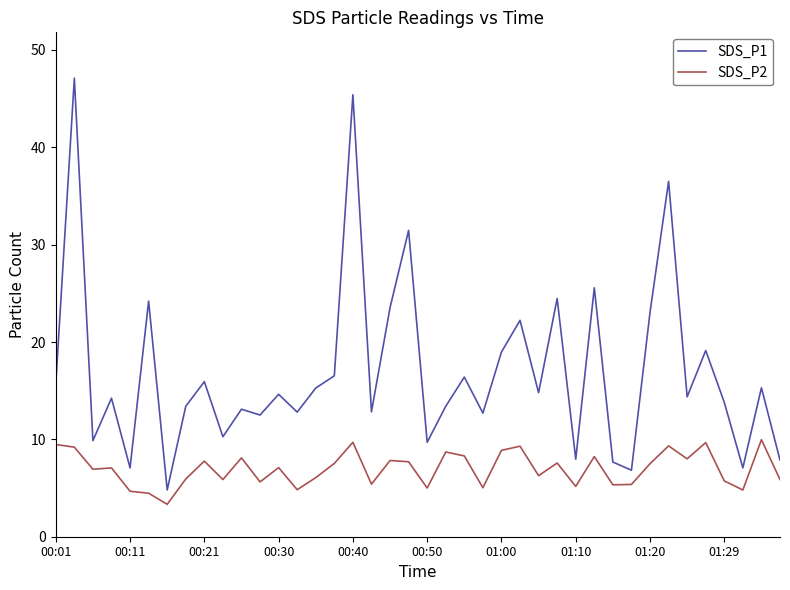

What is the difference between the maximum and minimum values in the SDS_P2 series?

6.6